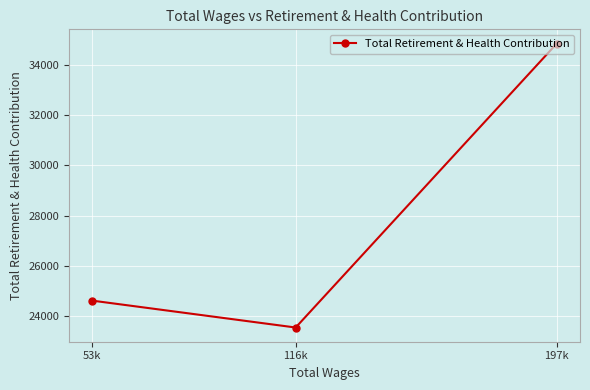

What is the difference between the second highest and minimum values?

1067